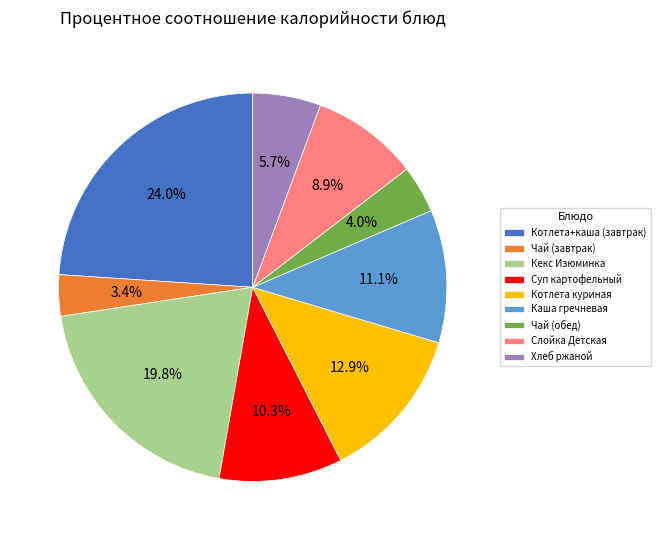

Which slice is the smallest?

Чай (завтрак)